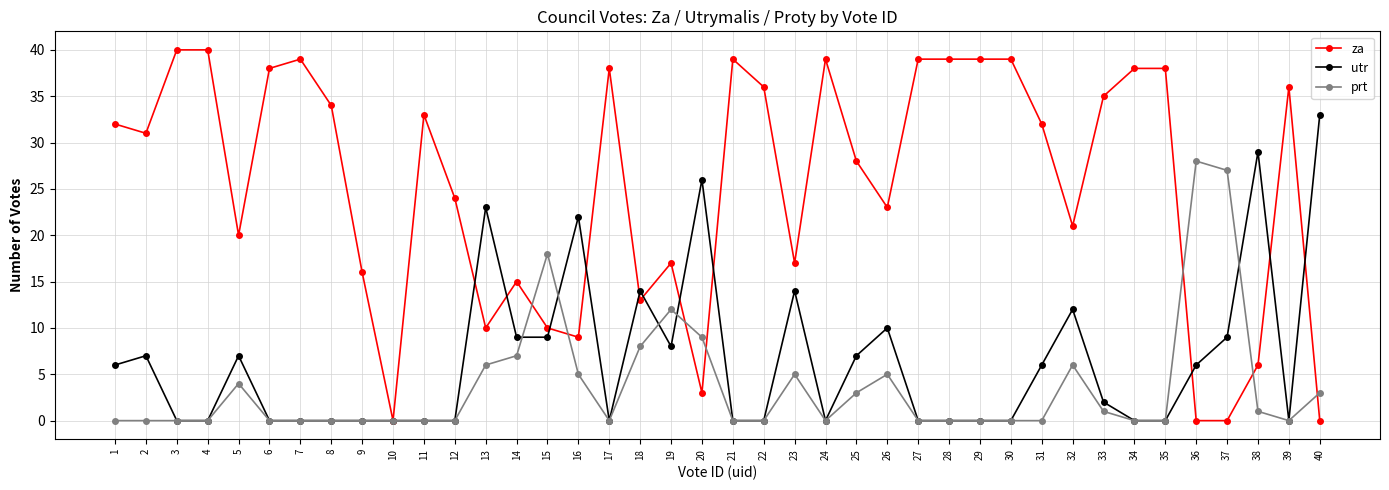

Is it true that prt equals 8 at 18?

True